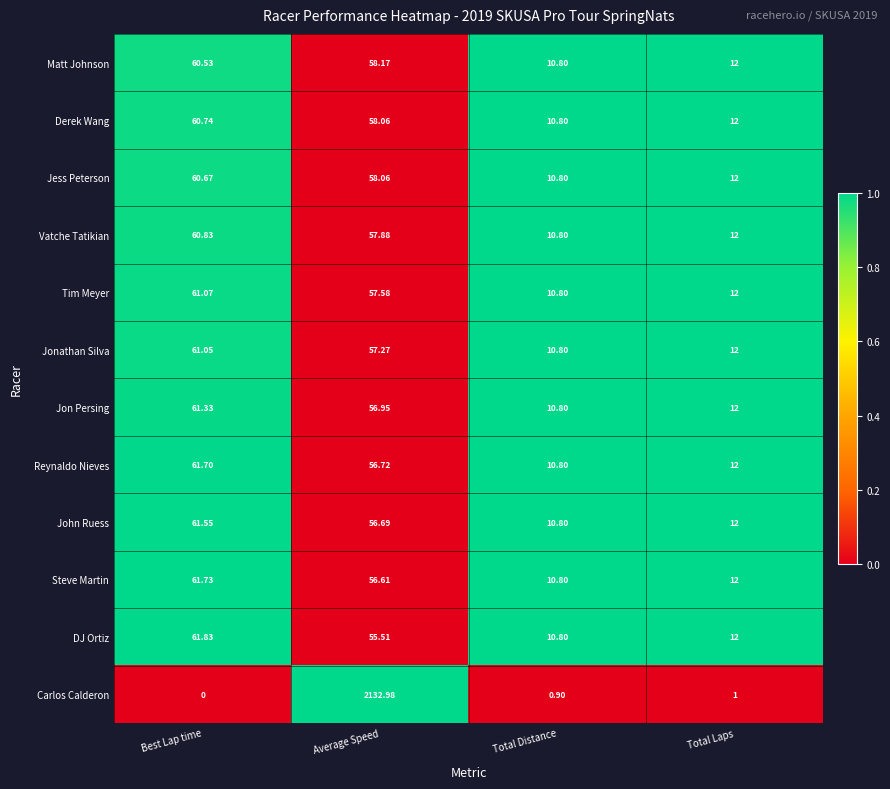

What is the difference between the highest and lowest values at Total Laps?

11.0